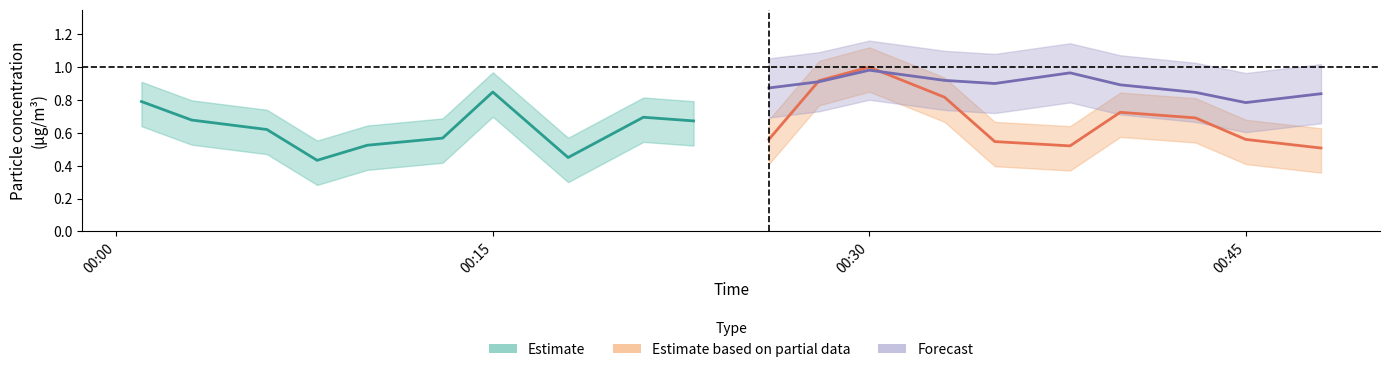

List the series in order of their peak value, highest first.

Estimate based on partial data, Forecast, Estimate